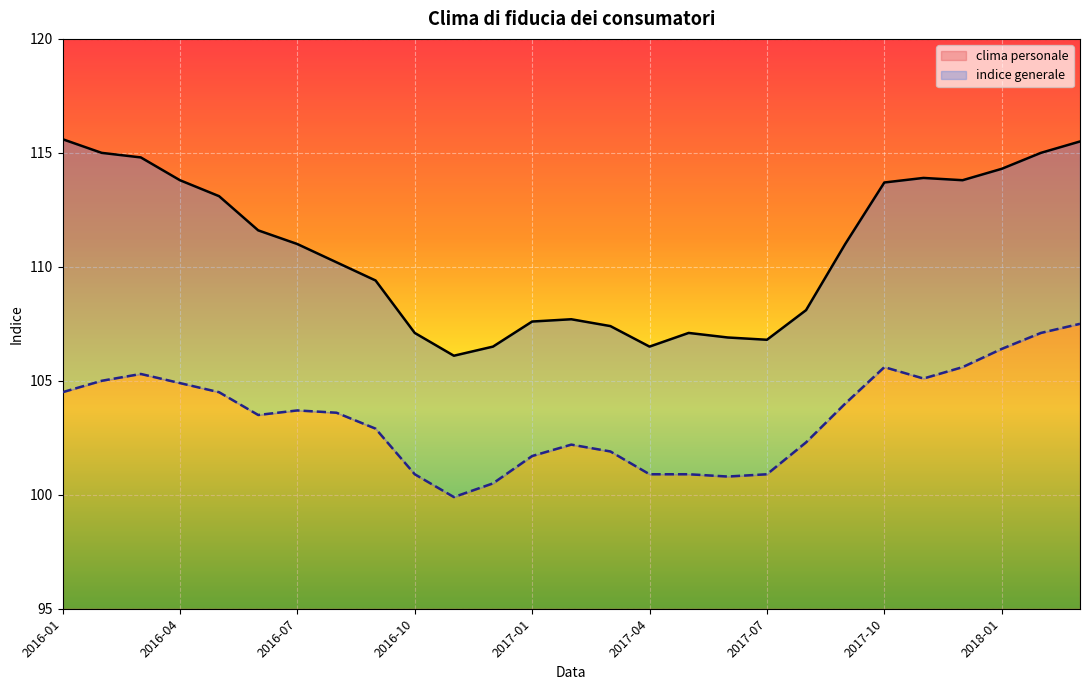

What is the total value across all series at 2017-07?

11.8